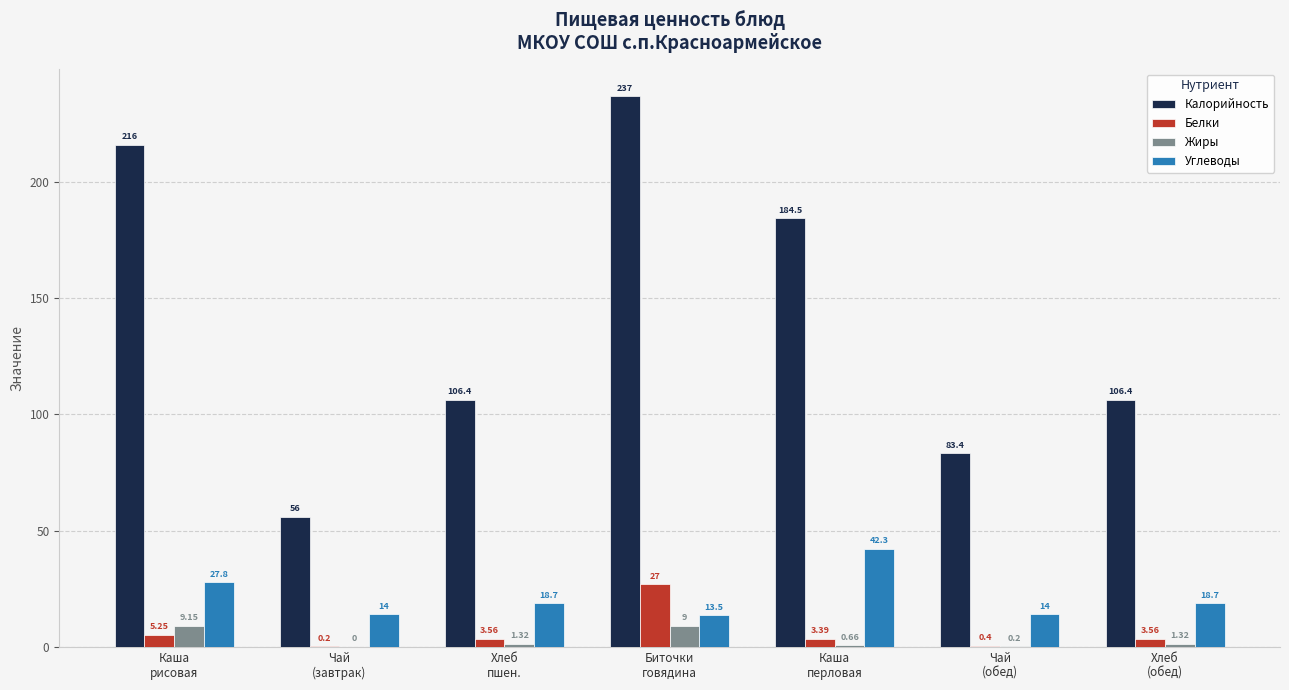

What is the sum of all Калорийность values?

989.7